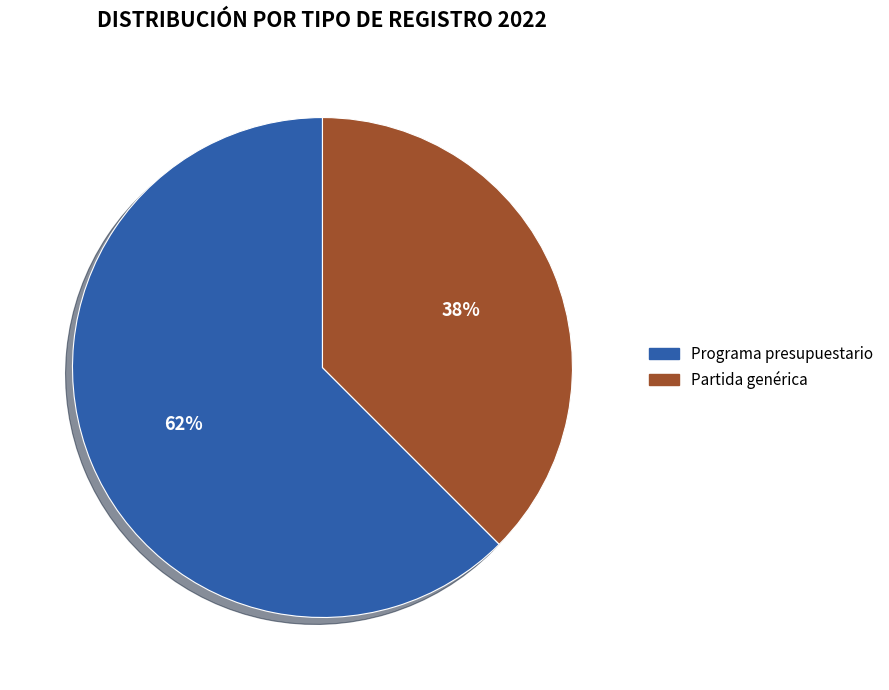

Which has a higher value, Programa presupuestario or Partida genérica?

Programa presupuestario